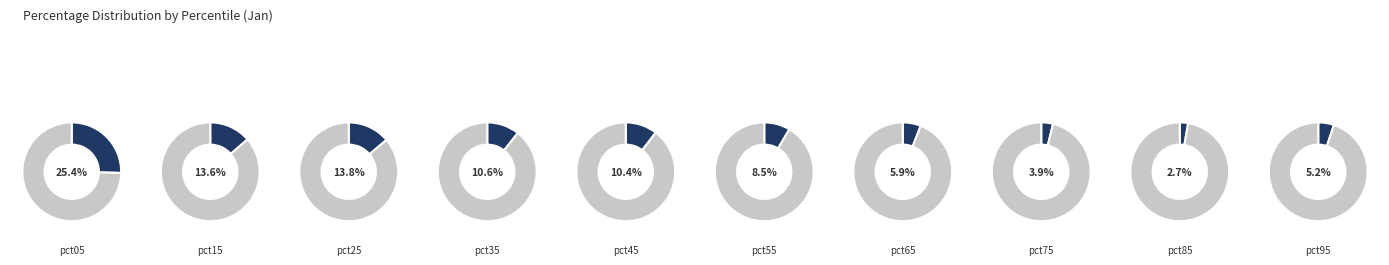

How many slices are in this pie chart?

10